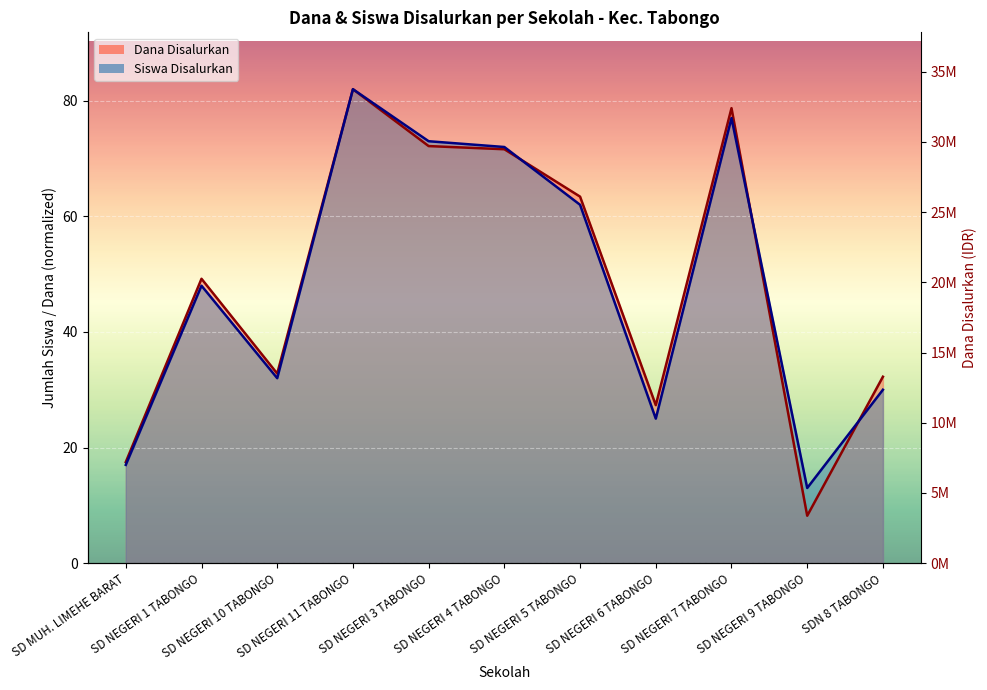

Rank the series by their maximum value, from lowest to highest.

Dana Disalurkan, Siswa Disalurkan